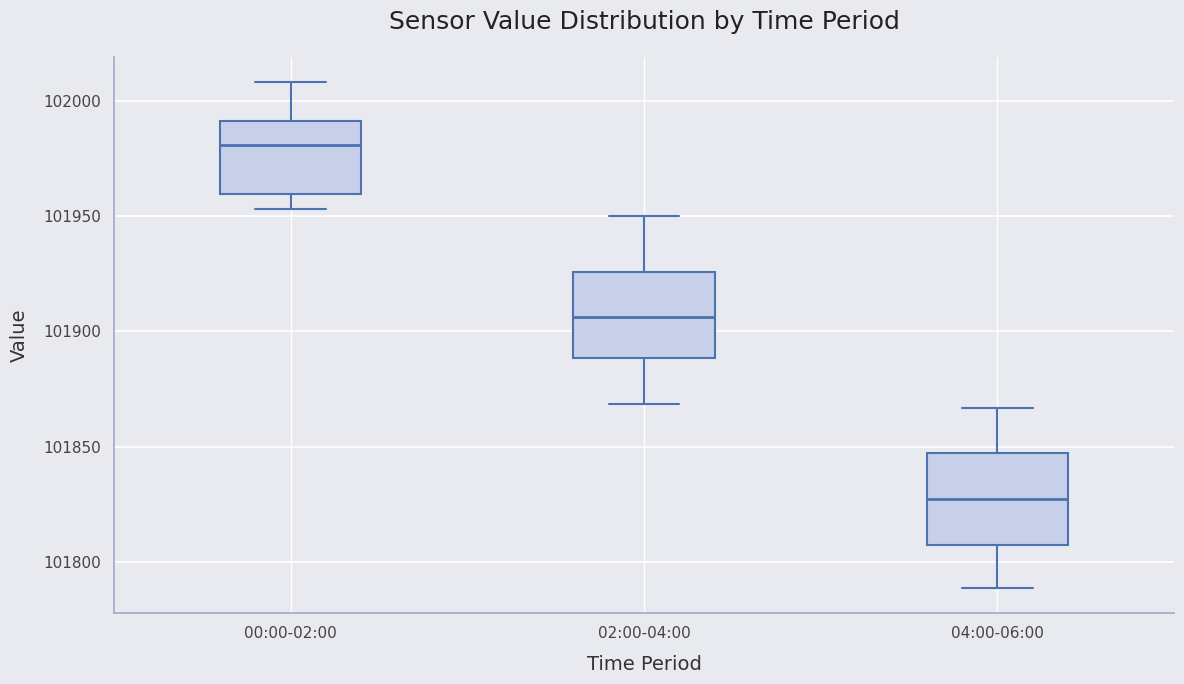

Reading left to right, read every box against the y-axis: the position of its median line, the range the box covers, and the ends of its whiskers. The values are not printed on the chart, so give them approximately, as read against the axis.

00:00-02:00: median 101980, box 101960 to 101990, whiskers 101955 to 102010
02:00-04:00: median 101905, box 101890 to 101925, whiskers 101870 to 101950
04:00-06:00: median 101825, box 101810 to 101845, whiskers 101790 to 101865